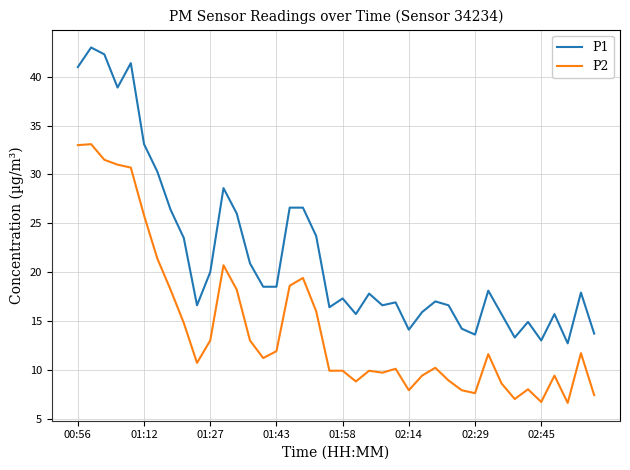

Which series has the widest spread of values?

P1